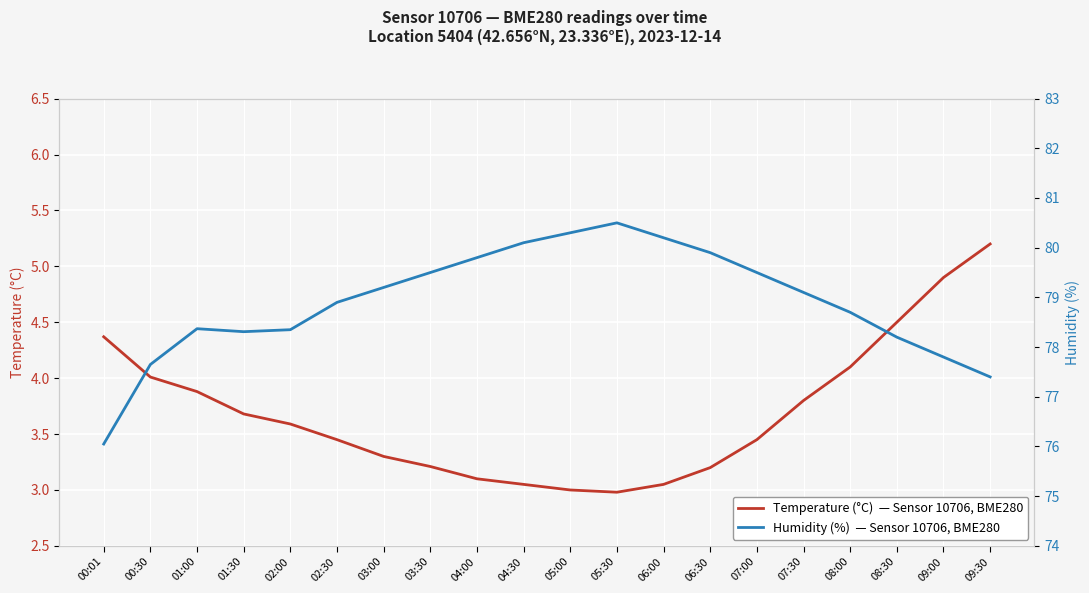

Reading left to right, what are all the values shown in this chart?

Temperature (°C): 00:01=4.4	00:30=4.0	01:00=3.9	01:30=3.7	02:00=3.6	02:30=3.5	03:00=3.3	03:30=3.2	04:00=3.1	04:30=3.0	05:00=3.0	05:30=3.0	06:00=3.0	06:30=3.2	07:00=3.5	07:30=3.8	08:00=4.1	08:30=4.5	09:00=4.9	09:30=5.2
Humidity (%): 00:01=76.0	00:30=77.7	01:00=78.4	01:30=78.3	02:00=78.3	02:30=78.9	03:00=79.2	03:30=79.5	04:00=79.8	04:30=80.1	05:00=80.3	05:30=80.5	06:00=80.2	06:30=79.9	07:00=79.5	07:30=79.1	08:00=78.7	08:30=78.2	09:00=77.8	09:30=77.4